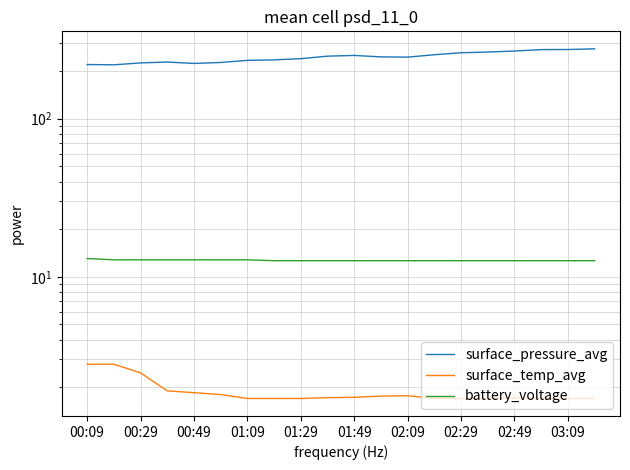

True or false: surface_temp_avg and battery_voltage cross at least once.

False